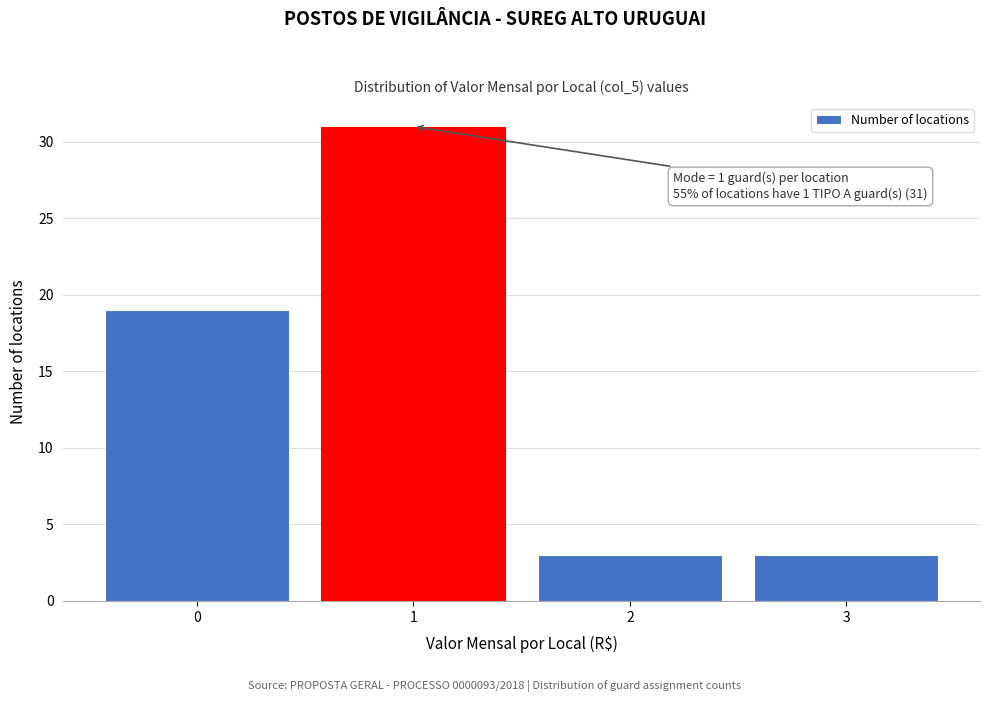

Reading left to right, list all the values displayed in this chart.

0=19	1=31	2=3	3=3